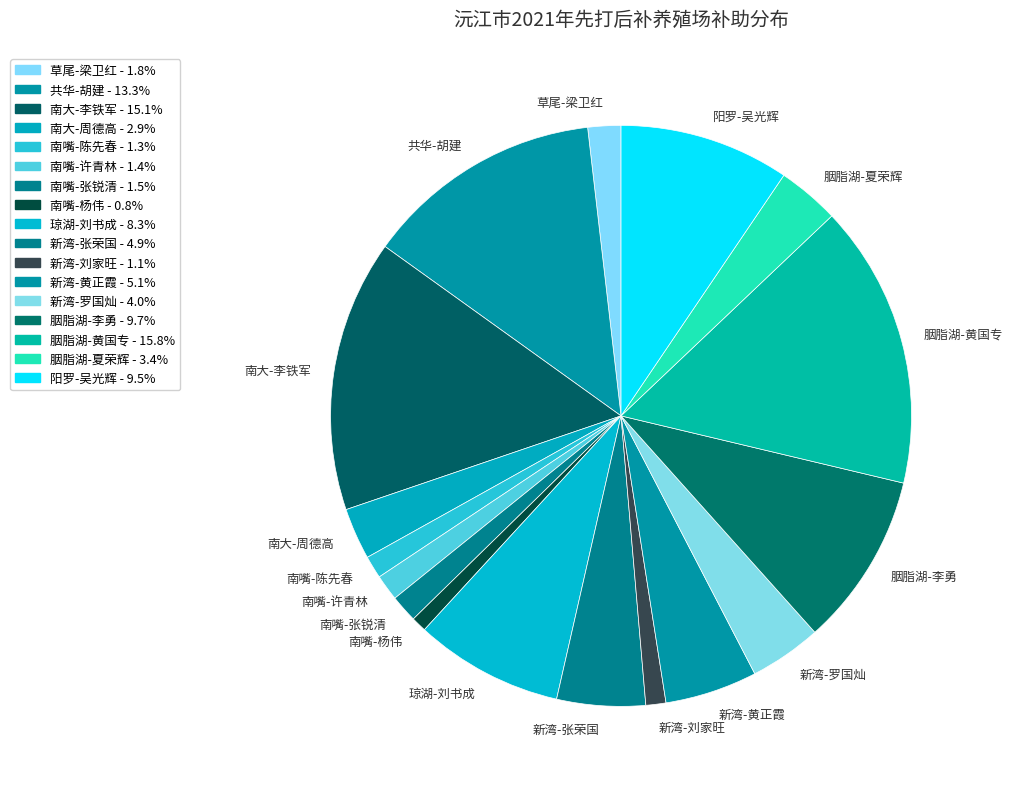

Do 共华-胡建 and 南嘴-许青林 together represent more than half of the pie?

No